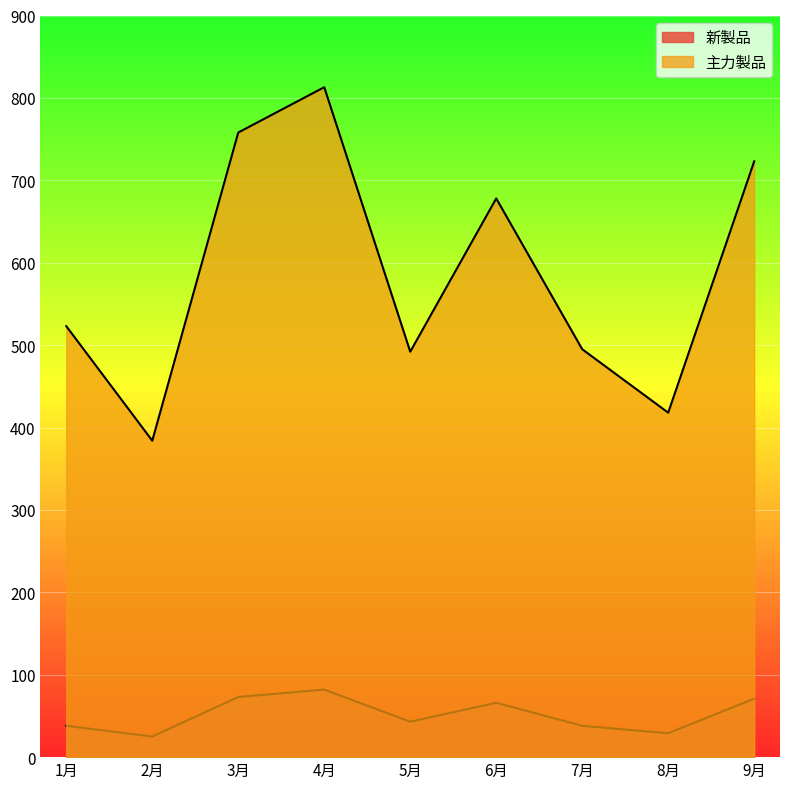

At how many categories does at least one series exceed 166?

9